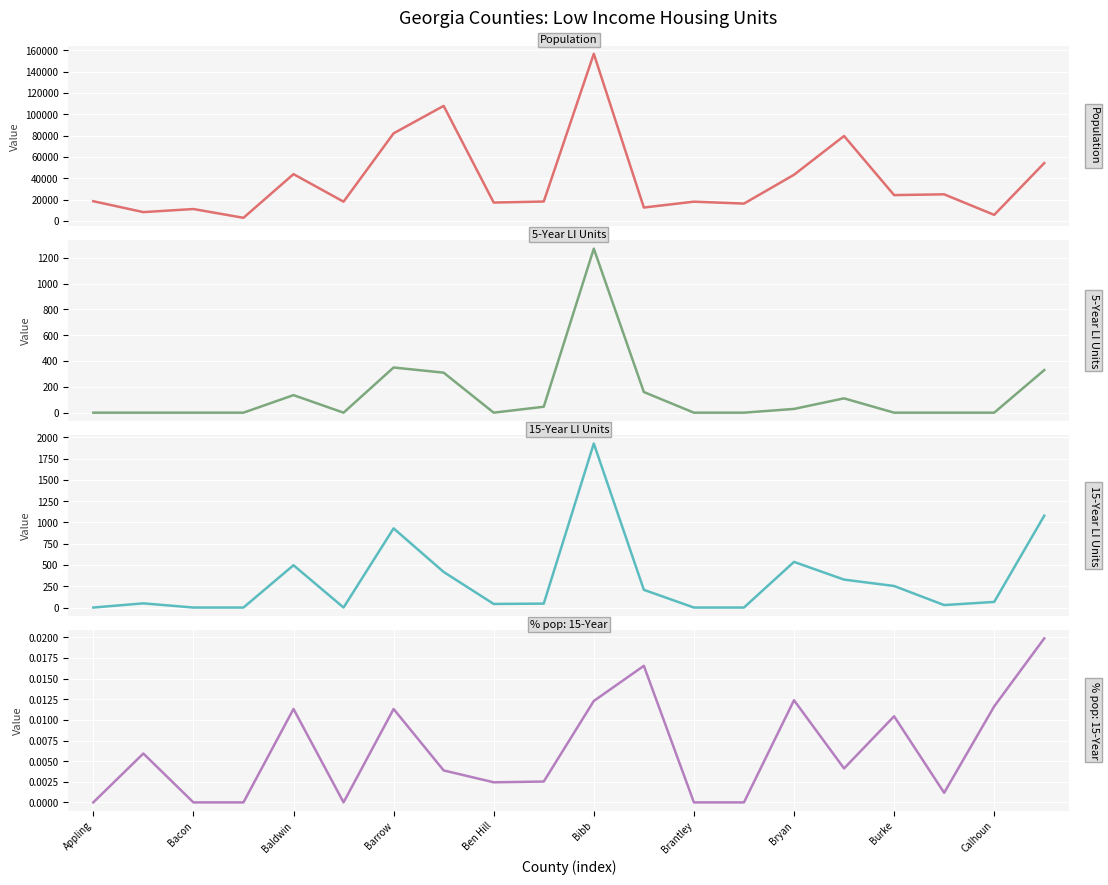

Where is the data nearest to the value 79819?

15